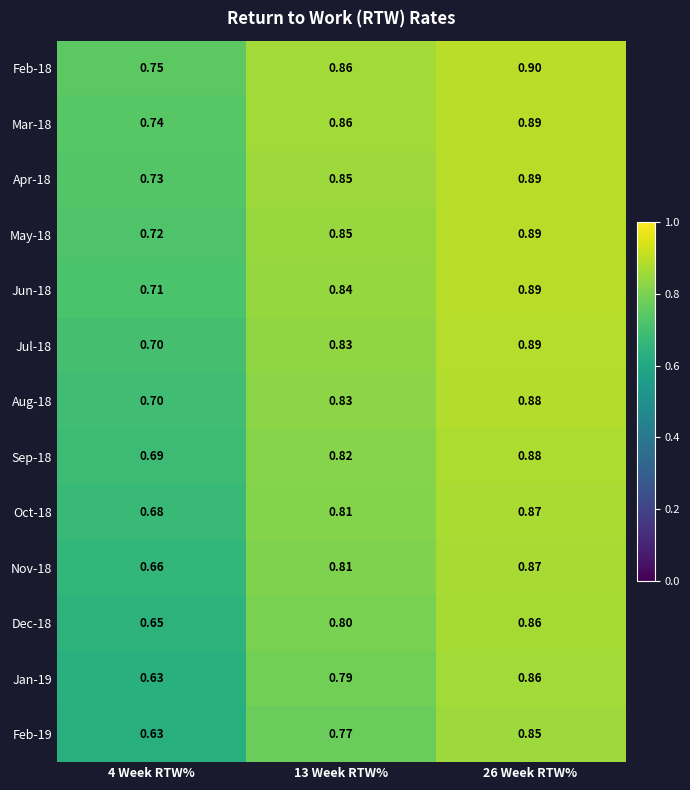

What is the spread (max minus min) of values at 13 Week RTW%?

0.1